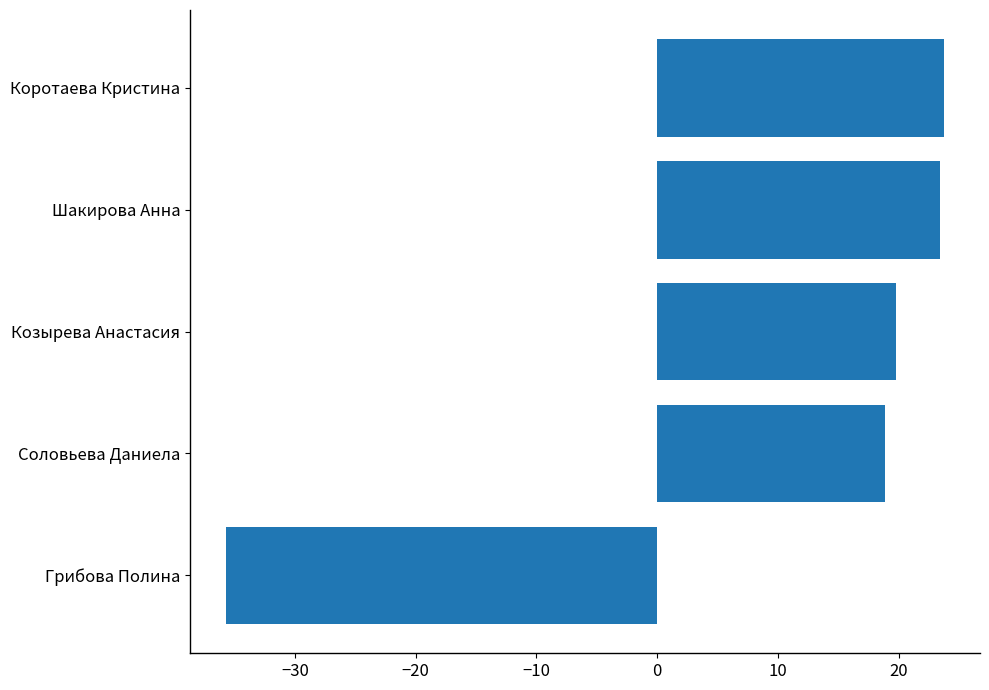

Reading bottom to top, what are all the values shown in this chart?

-35.7	18.9	19.8	23.4	23.8